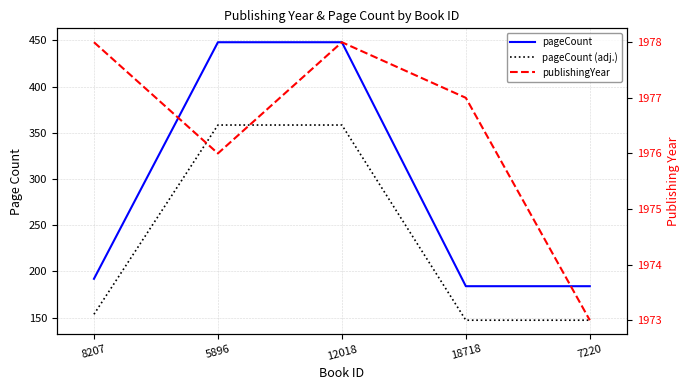

What is the value of the publishingYear point at the 3rd from the left?

1978.0